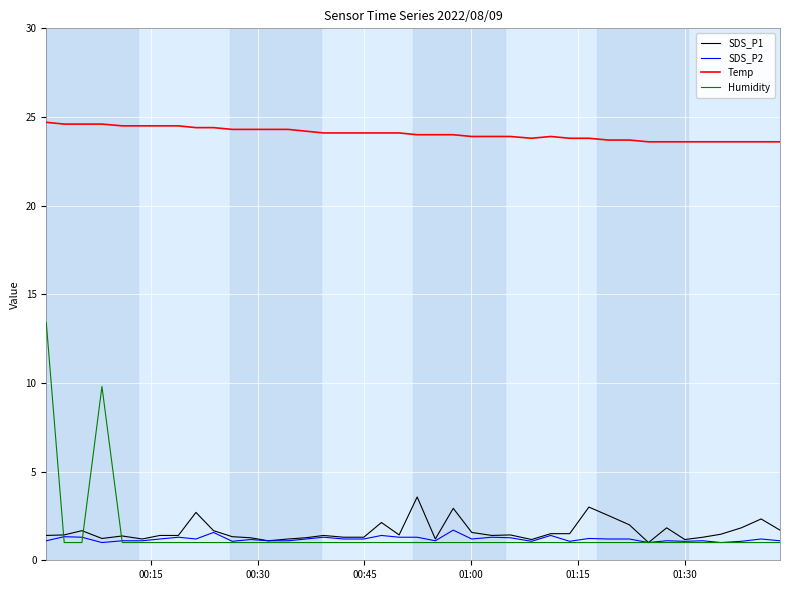

Which series has the largest total across all categories?

Temp